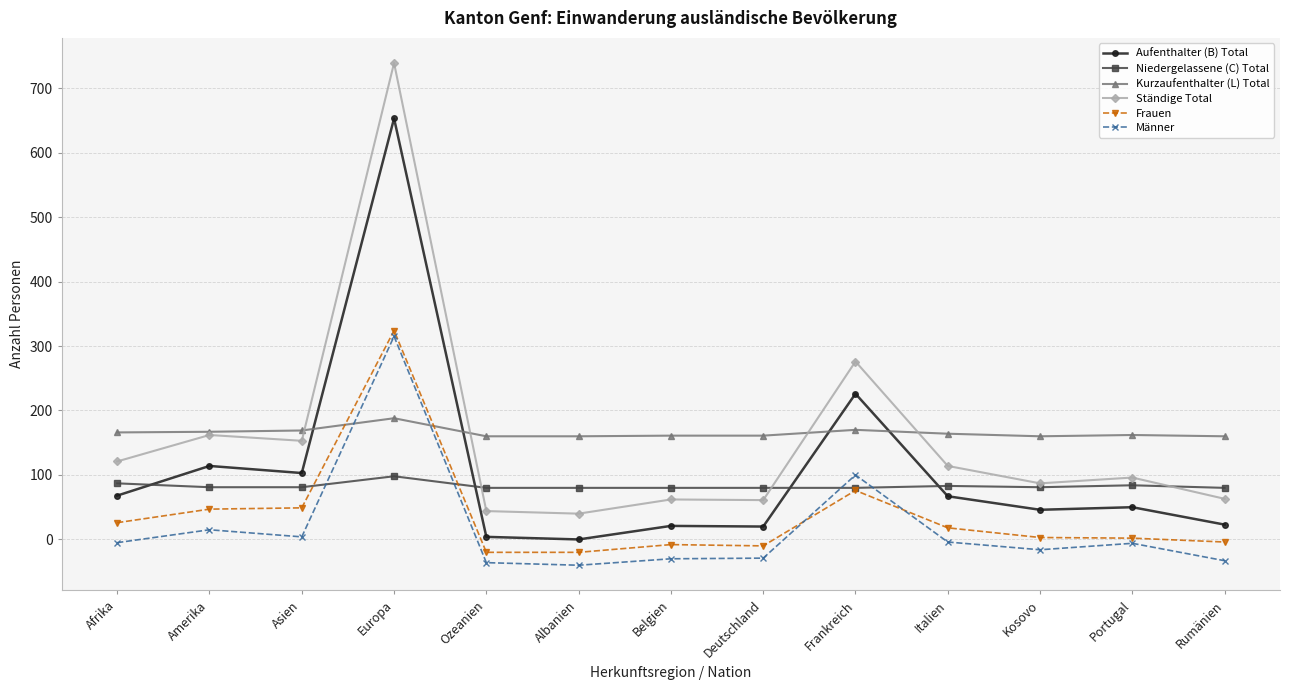

The value of Ständige Total at Kosovo is 58. True or false?

False